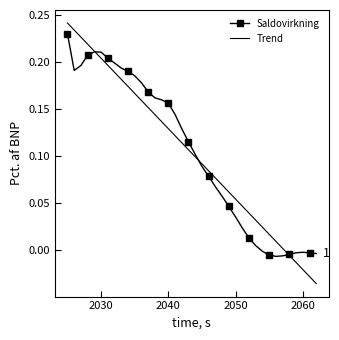

True or false: Trend has more than 0 points higher than both neighbors.

False